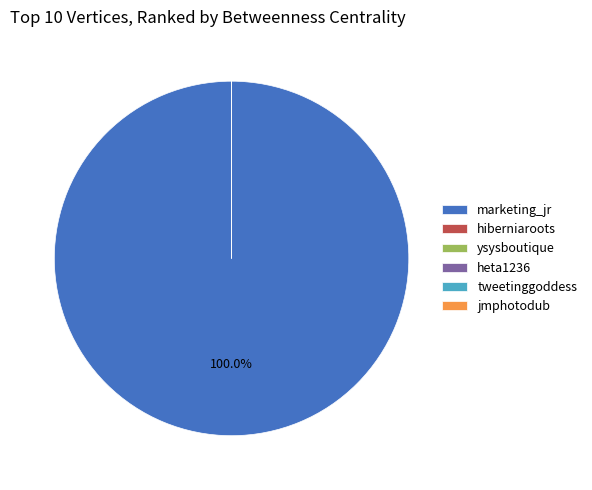

Is it true that heta1236 is 1% of the pie?

False